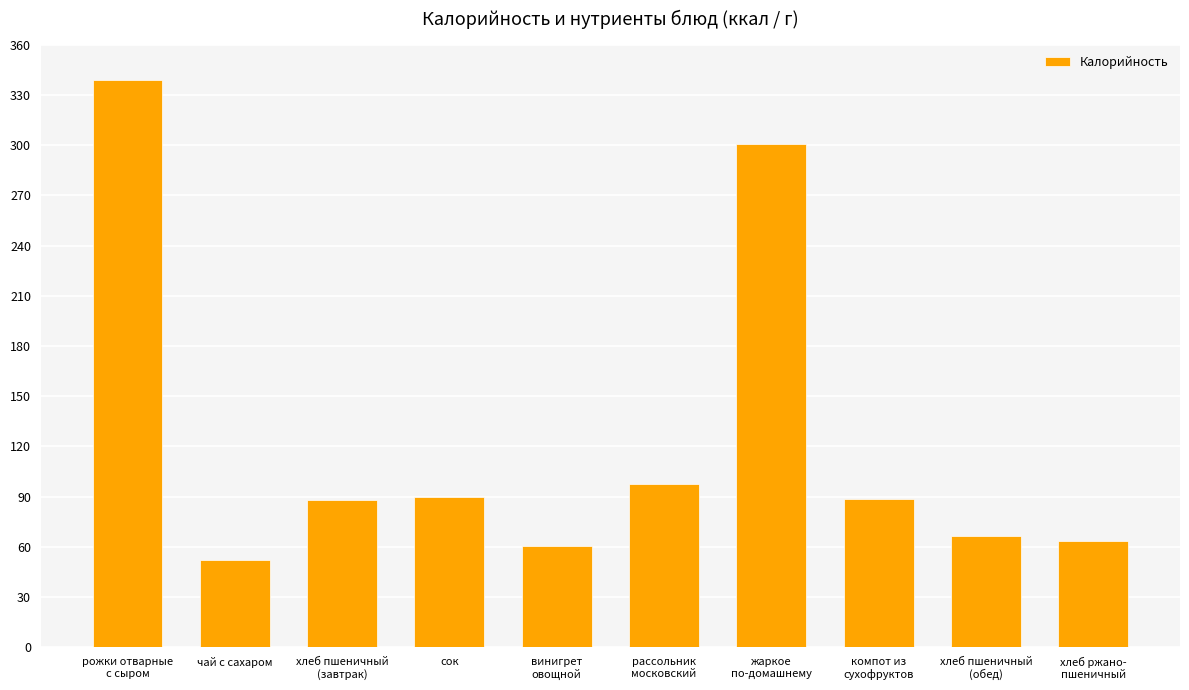

What is the smallest value displayed?

51.9